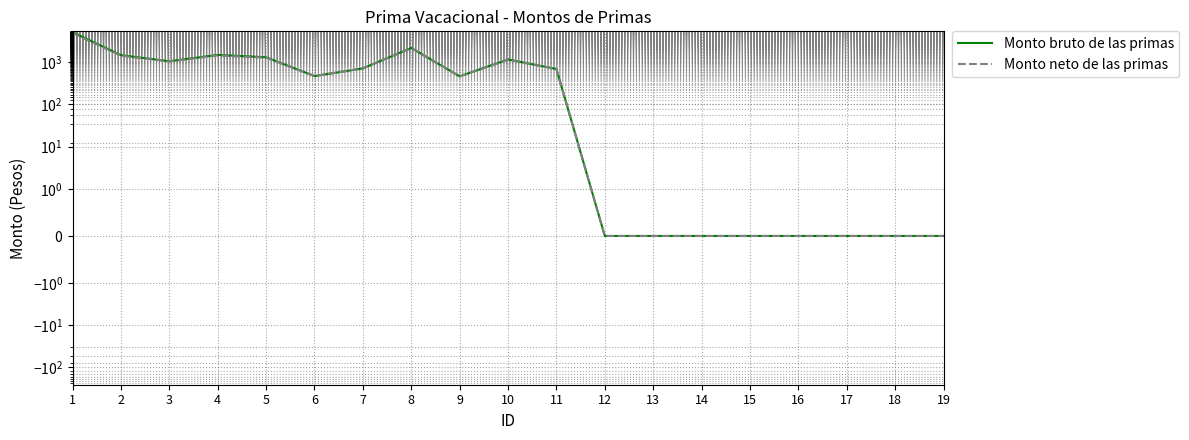

Which series changed the most between 6 and 13?

Monto bruto de las primas